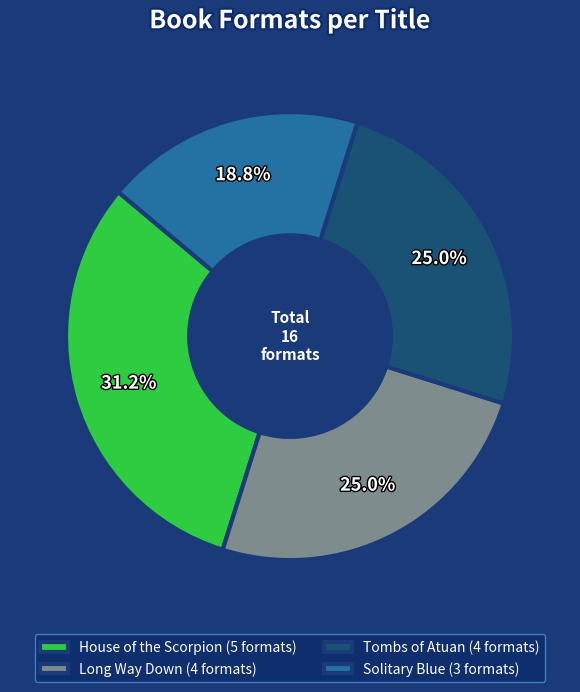

Is it true that House of the Scorpion is 37% of the pie?

False